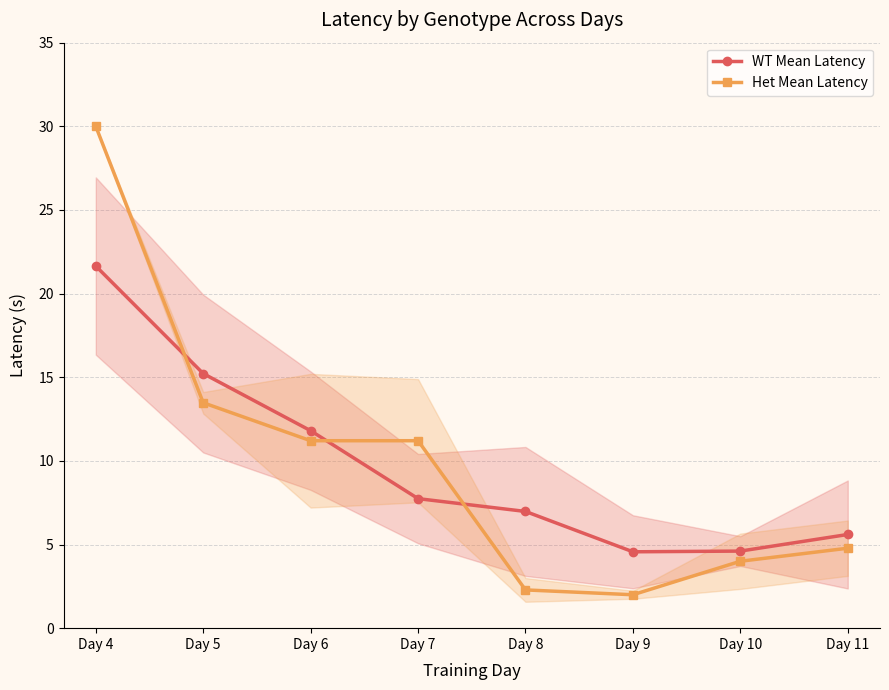

List the labels in order of WT Mean Latency value, largest first.

Day 4, Day 5, Day 6, Day 7, Day 8, Day 11, Day 10, Day 9